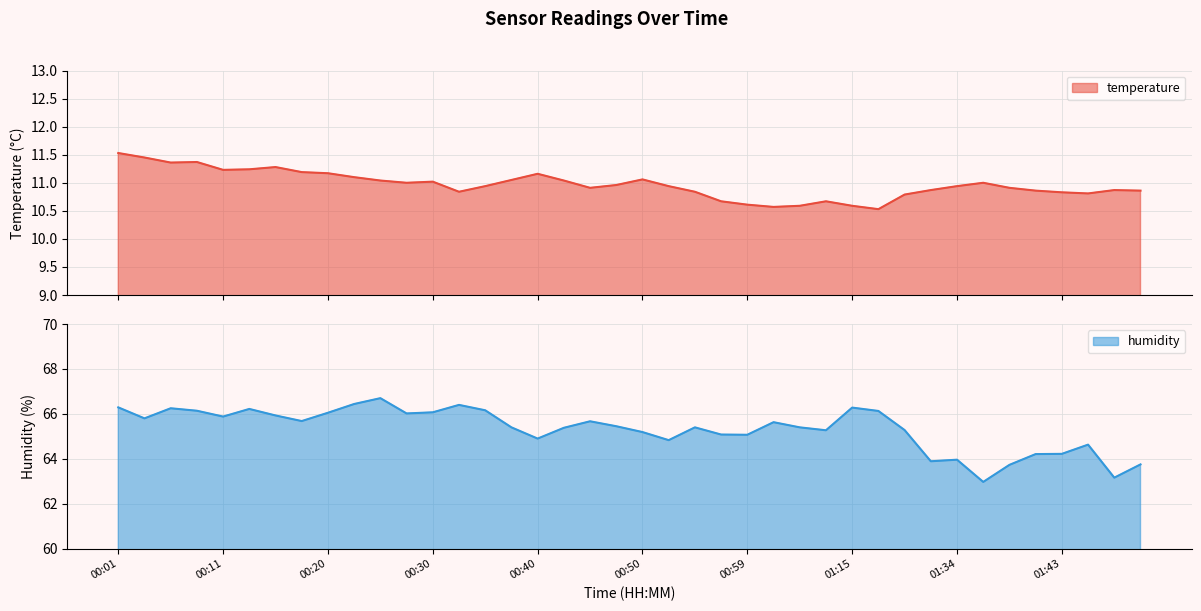

Reading left to right, extract all data points from this chart.

temperature: 11.5	11.4	11.4	11.4	11.2	11.2	11.3	11.2	11.2	11.1	11.0	11.0	11.0	10.8	10.9	11.1	11.2	11.0	10.9	11.0	11.1	10.9	10.8	10.7	10.6	10.6	10.6	10.7	10.6	10.5	10.8	10.9	10.9	11.0	10.9	10.9	10.8	10.8	10.9	10.9
humidity: 66.3	65.8	66.2	66.1	65.9	66.2	65.9	65.7	66.0	66.4	66.7	66.0	66.1	66.4	66.2	65.4	64.9	65.4	65.7	65.5	65.2	64.8	65.4	65.1	65.1	65.6	65.4	65.3	66.3	66.1	65.3	63.9	64.0	63.0	63.7	64.2	64.2	64.6	63.2	63.8